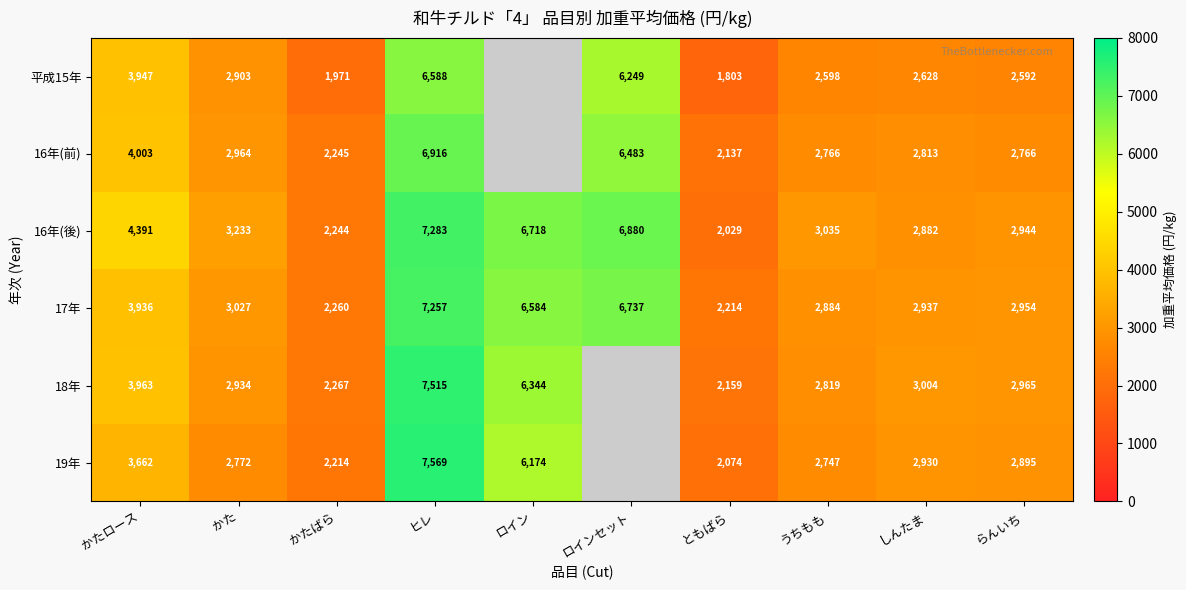

What is the difference between the second highest and minimum values in the 16年(後) series?

4851